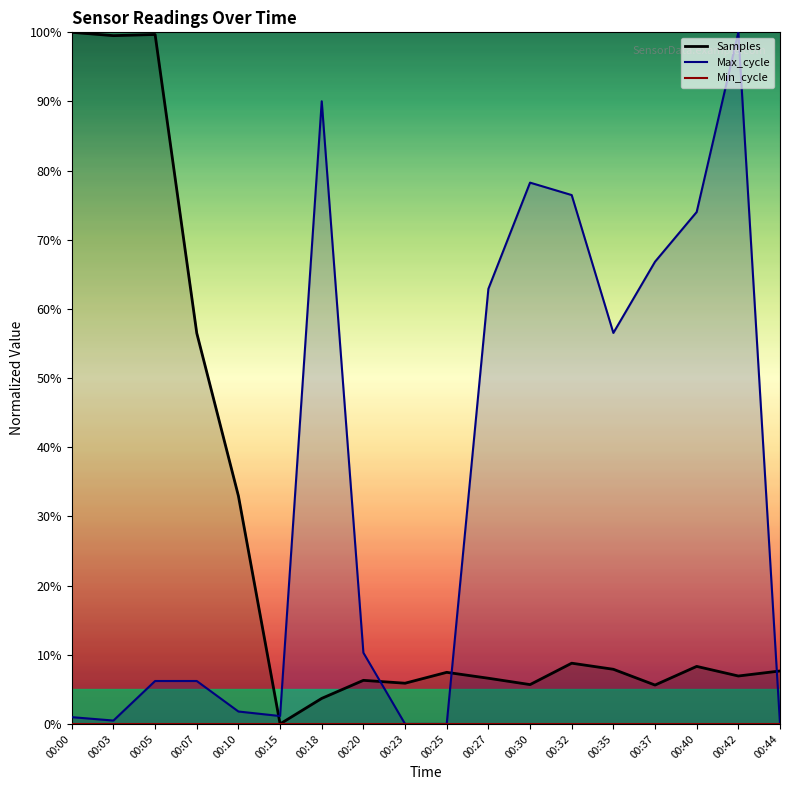

How many values in Samples are above zero?

17